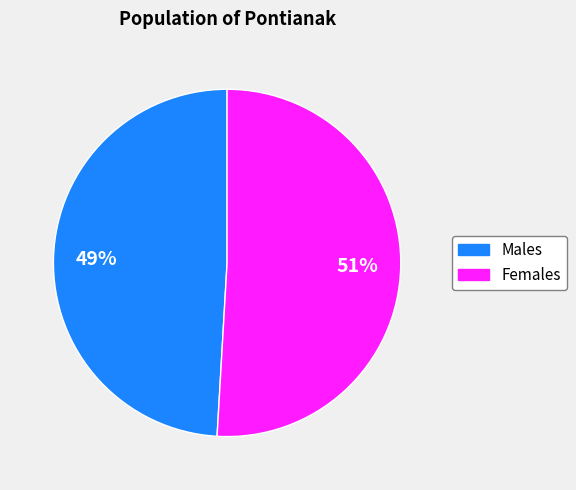

To the nearest percent, what is the difference between the largest and smallest slice percentages?

2%